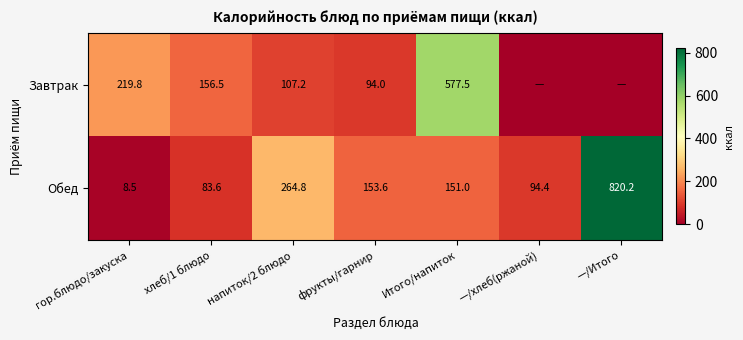

Is it true that Завтрак equals 107.2 at напиток/2 блюдо?

True